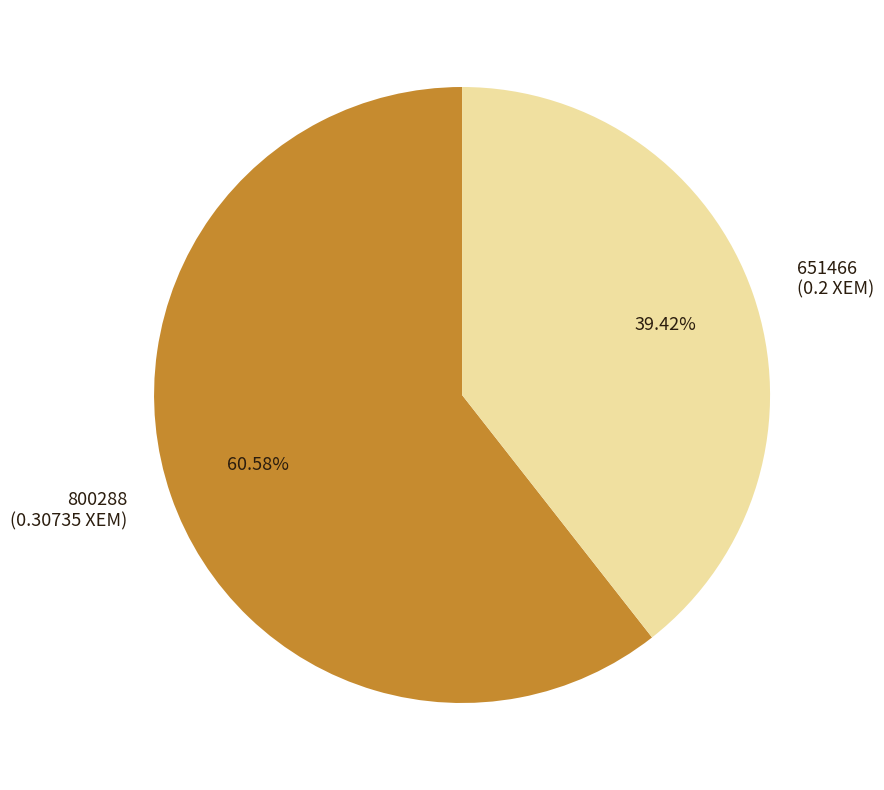

True or false: 651466 accounts for 39% of the total.

True